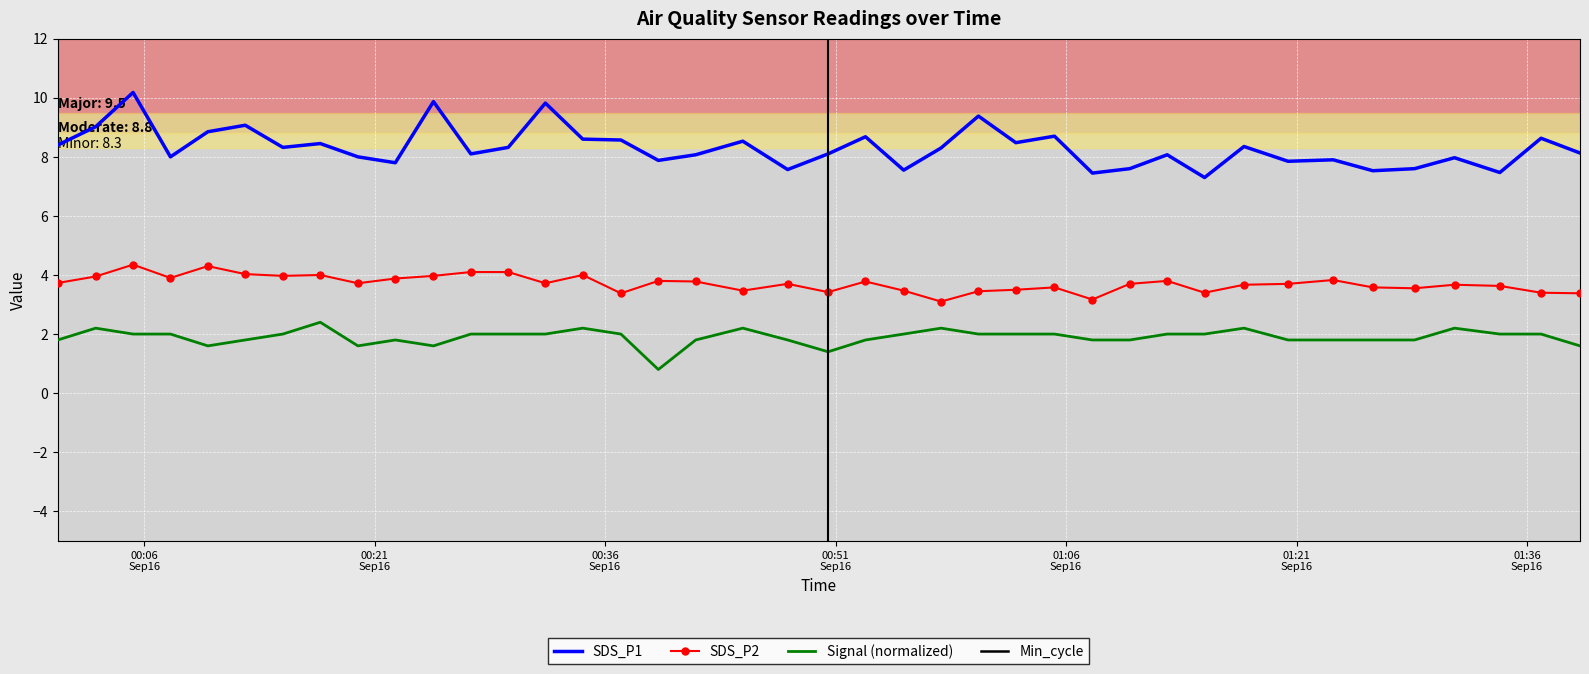

True or false: Signal (normalized) and SDS_P1 cross at least once.

False